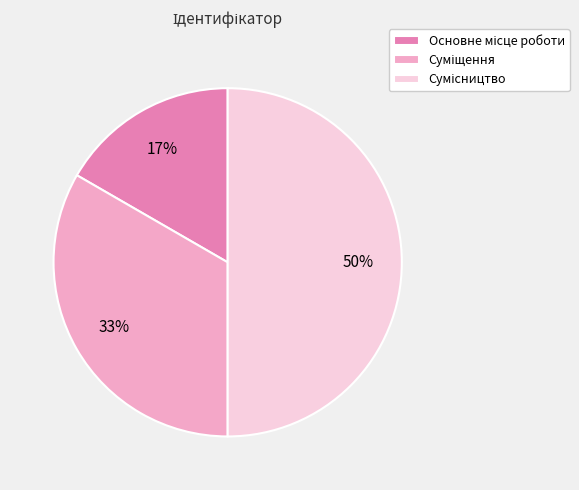

To the nearest percent, what is the average slice percentage?

33%